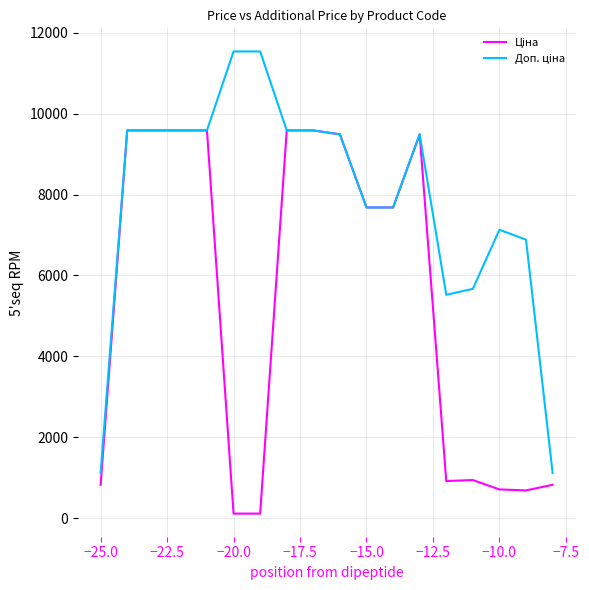

What is the greatest value displayed?

11537.0